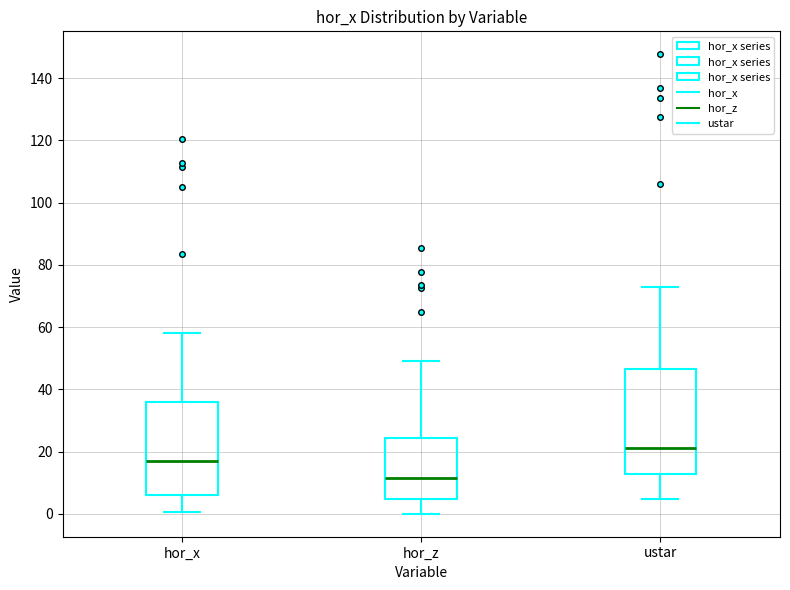

Reading left to right, read every box against the y-axis: the position of its median line, the range the box covers, and the ends of its whiskers. The values are not printed on the chart, so give them approximately, as read against the axis.

hor_x: median 16, box 6 to 36, whiskers 0 to 58
hor_z: median 12, box 4 to 24, whiskers 0 to 50
ustar: median 22, box 12 to 46, whiskers 4 to 72